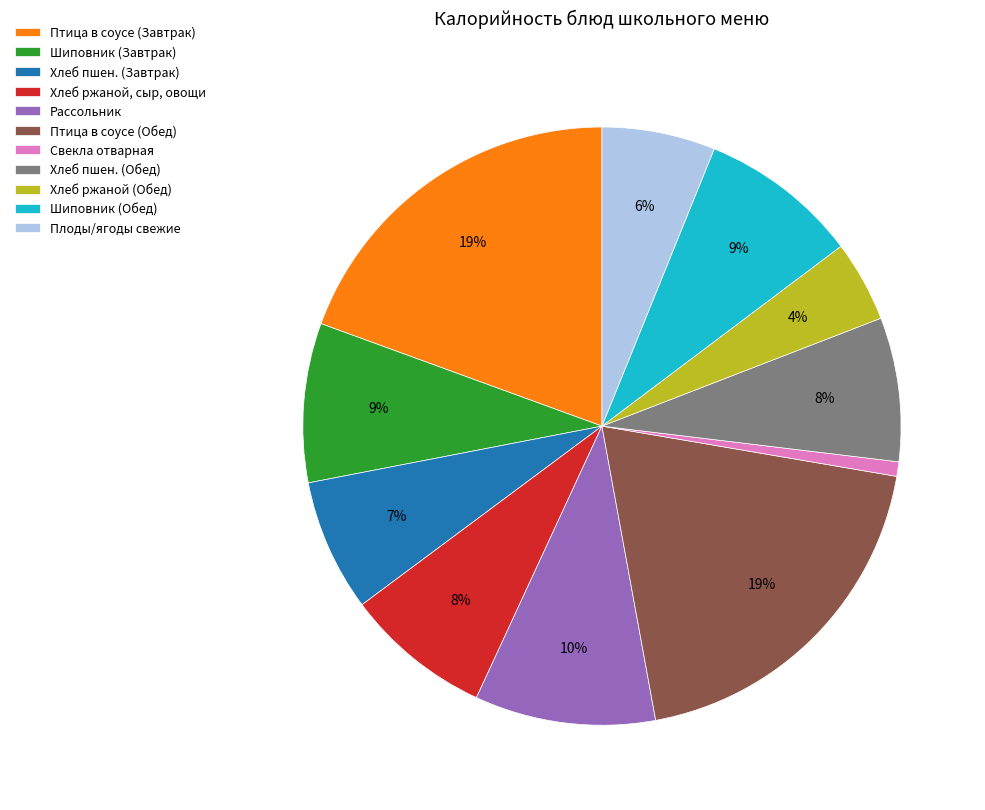

Is Птица в соусе (Обед) the majority of the pie?

No